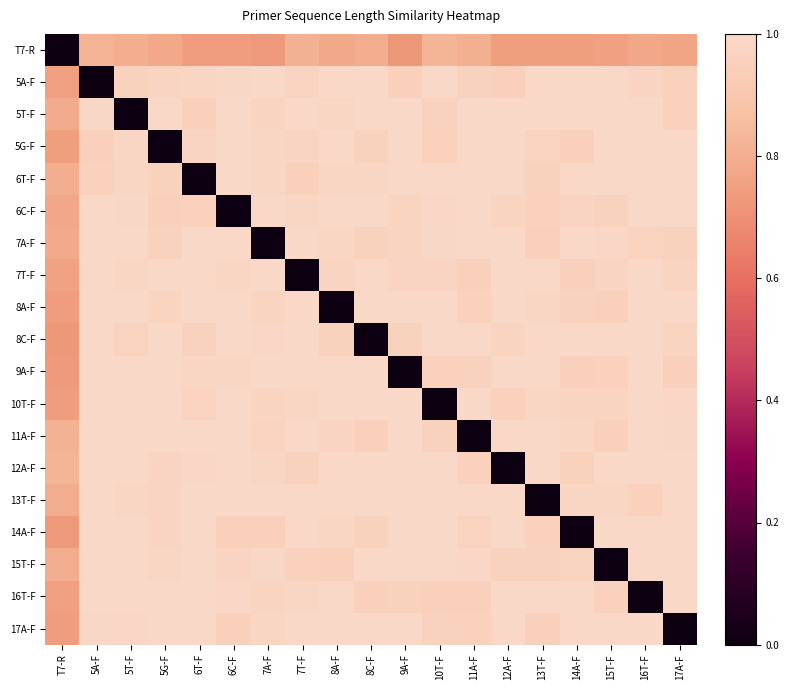

Reading left to right, transcribe all the data shown in this chart.

T7-R: T7-R=0.0	5A-F=0.8	5T-F=0.8	5G-F=0.8	6T-F=0.7	6C-F=0.7	7A-F=0.7	7T-F=0.8	8A-F=0.8	8C-F=0.8	9A-F=0.7	10T-F=0.8	11A-F=0.8	12A-F=0.7	13T-F=0.7	14A-F=0.7	15T-F=0.8	16T-F=0.8	17A-F=0.8
5A-F: T7-R=0.8	5A-F=0.0	5T-F=1.0	5G-F=1.0	6T-F=1.0	6C-F=1.0	7A-F=1.0	7T-F=1.0	8A-F=1.0	8C-F=1.0	9A-F=1.0	10T-F=1.0	11A-F=1.0	12A-F=1.0	13T-F=1.0	14A-F=1.0	15T-F=1.0	16T-F=1.0	17A-F=1.0
5T-F: T7-R=0.8	5A-F=1.0	5T-F=0.0	5G-F=1.0	6T-F=1.0	6C-F=1.0	7A-F=1.0	7T-F=1.0	8A-F=1.0	8C-F=1.0	9A-F=1.0	10T-F=1.0	11A-F=1.0	12A-F=1.0	13T-F=1.0	14A-F=1.0	15T-F=1.0	16T-F=1.0	17A-F=1.0
5G-F: T7-R=0.7	5A-F=1.0	5T-F=1.0	5G-F=0.0	6T-F=1.0	6C-F=1.0	7A-F=1.0	7T-F=1.0	8A-F=1.0	8C-F=1.0	9A-F=1.0	10T-F=1.0	11A-F=1.0	12A-F=1.0	13T-F=1.0	14A-F=1.0	15T-F=1.0	16T-F=1.0	17A-F=1.0
6T-F: T7-R=0.8	5A-F=1.0	5T-F=1.0	5G-F=1.0	6T-F=0.0	6C-F=1.0	7A-F=1.0	7T-F=1.0	8A-F=1.0	8C-F=1.0	9A-F=1.0	10T-F=1.0	11A-F=1.0	12A-F=1.0	13T-F=1.0	14A-F=1.0	15T-F=1.0	16T-F=1.0	17A-F=1.0
6C-F: T7-R=0.8	5A-F=1.0	5T-F=1.0	5G-F=1.0	6T-F=1.0	6C-F=0.0	7A-F=1.0	7T-F=1.0	8A-F=1.0	8C-F=1.0	9A-F=1.0	10T-F=1.0	11A-F=1.0	12A-F=1.0	13T-F=1.0	14A-F=1.0	15T-F=1.0	16T-F=1.0	17A-F=1.0
7A-F: T7-R=0.8	5A-F=1.0	5T-F=1.0	5G-F=1.0	6T-F=1.0	6C-F=1.0	7A-F=0.0	7T-F=1.0	8A-F=1.0	8C-F=1.0	9A-F=1.0	10T-F=1.0	11A-F=1.0	12A-F=1.0	13T-F=1.0	14A-F=1.0	15T-F=1.0	16T-F=1.0	17A-F=1.0
7T-F: T7-R=0.8	5A-F=1.0	5T-F=1.0	5G-F=1.0	6T-F=1.0	6C-F=1.0	7A-F=1.0	7T-F=0.0	8A-F=1.0	8C-F=1.0	9A-F=1.0	10T-F=1.0	11A-F=1.0	12A-F=1.0	13T-F=1.0	14A-F=1.0	15T-F=1.0	16T-F=1.0	17A-F=1.0
8A-F: T7-R=0.7	5A-F=1.0	5T-F=1.0	5G-F=1.0	6T-F=1.0	6C-F=1.0	7A-F=1.0	7T-F=1.0	8A-F=0.0	8C-F=1.0	9A-F=1.0	10T-F=1.0	11A-F=1.0	12A-F=1.0	13T-F=1.0	14A-F=1.0	15T-F=1.0	16T-F=1.0	17A-F=1.0
8C-F: T7-R=0.7	5A-F=1.0	5T-F=1.0	5G-F=1.0	6T-F=1.0	6C-F=1.0	7A-F=1.0	7T-F=1.0	8A-F=1.0	8C-F=0.0	9A-F=1.0	10T-F=1.0	11A-F=1.0	12A-F=1.0	13T-F=1.0	14A-F=1.0	15T-F=1.0	16T-F=1.0	17A-F=1.0
9A-F: T7-R=0.7	5A-F=1.0	5T-F=1.0	5G-F=1.0	6T-F=1.0	6C-F=1.0	7A-F=1.0	7T-F=1.0	8A-F=1.0	8C-F=1.0	9A-F=0.0	10T-F=1.0	11A-F=1.0	12A-F=1.0	13T-F=1.0	14A-F=1.0	15T-F=1.0	16T-F=1.0	17A-F=1.0
10T-F: T7-R=0.7	5A-F=1.0	5T-F=1.0	5G-F=1.0	6T-F=1.0	6C-F=1.0	7A-F=1.0	7T-F=1.0	8A-F=1.0	8C-F=1.0	9A-F=1.0	10T-F=0.0	11A-F=1.0	12A-F=1.0	13T-F=1.0	14A-F=1.0	15T-F=1.0	16T-F=1.0	17A-F=1.0
11A-F: T7-R=0.8	5A-F=1.0	5T-F=1.0	5G-F=1.0	6T-F=1.0	6C-F=1.0	7A-F=1.0	7T-F=1.0	8A-F=1.0	8C-F=1.0	9A-F=1.0	10T-F=1.0	11A-F=0.0	12A-F=1.0	13T-F=1.0	14A-F=1.0	15T-F=1.0	16T-F=1.0	17A-F=1.0
12A-F: T7-R=0.8	5A-F=1.0	5T-F=1.0	5G-F=1.0	6T-F=1.0	6C-F=1.0	7A-F=1.0	7T-F=1.0	8A-F=1.0	8C-F=1.0	9A-F=1.0	10T-F=1.0	11A-F=1.0	12A-F=0.0	13T-F=1.0	14A-F=1.0	15T-F=1.0	16T-F=1.0	17A-F=1.0
13T-F: T7-R=0.8	5A-F=1.0	5T-F=1.0	5G-F=1.0	6T-F=1.0	6C-F=1.0	7A-F=1.0	7T-F=1.0	8A-F=1.0	8C-F=1.0	9A-F=1.0	10T-F=1.0	11A-F=1.0	12A-F=1.0	13T-F=0.0	14A-F=1.0	15T-F=1.0	16T-F=1.0	17A-F=1.0
14A-F: T7-R=0.7	5A-F=1.0	5T-F=1.0	5G-F=1.0	6T-F=1.0	6C-F=1.0	7A-F=1.0	7T-F=1.0	8A-F=1.0	8C-F=1.0	9A-F=1.0	10T-F=1.0	11A-F=1.0	12A-F=1.0	13T-F=1.0	14A-F=0.0	15T-F=1.0	16T-F=1.0	17A-F=1.0
15T-F: T7-R=0.8	5A-F=1.0	5T-F=1.0	5G-F=1.0	6T-F=1.0	6C-F=1.0	7A-F=1.0	7T-F=1.0	8A-F=1.0	8C-F=1.0	9A-F=1.0	10T-F=1.0	11A-F=1.0	12A-F=1.0	13T-F=1.0	14A-F=1.0	15T-F=0.0	16T-F=1.0	17A-F=1.0
16T-F: T7-R=0.8	5A-F=1.0	5T-F=1.0	5G-F=1.0	6T-F=1.0	6C-F=1.0	7A-F=1.0	7T-F=1.0	8A-F=1.0	8C-F=1.0	9A-F=1.0	10T-F=1.0	11A-F=1.0	12A-F=1.0	13T-F=1.0	14A-F=1.0	15T-F=1.0	16T-F=0.0	17A-F=1.0
17A-F: T7-R=0.7	5A-F=1.0	5T-F=1.0	5G-F=1.0	6T-F=1.0	6C-F=1.0	7A-F=1.0	7T-F=1.0	8A-F=1.0	8C-F=1.0	9A-F=1.0	10T-F=1.0	11A-F=1.0	12A-F=1.0	13T-F=1.0	14A-F=1.0	15T-F=1.0	16T-F=1.0	17A-F=0.0